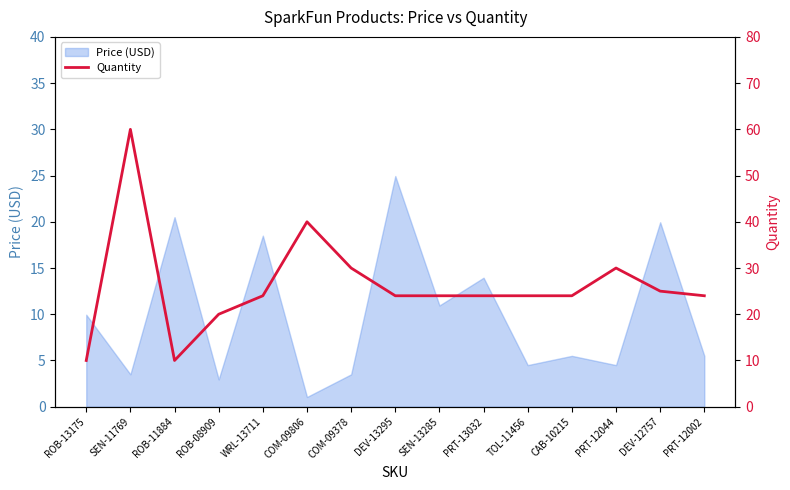

Where is the data nearest to the value 35?

COM-09806